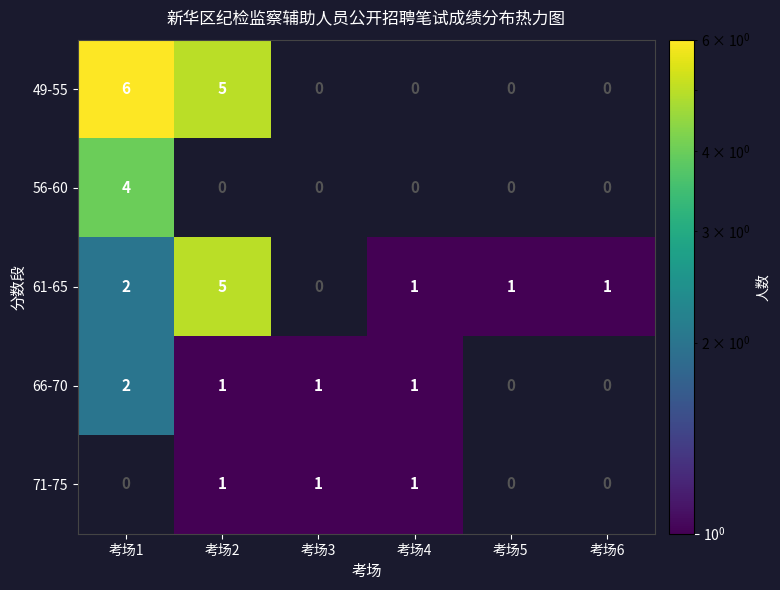

Count the number of categories in the chart.

6